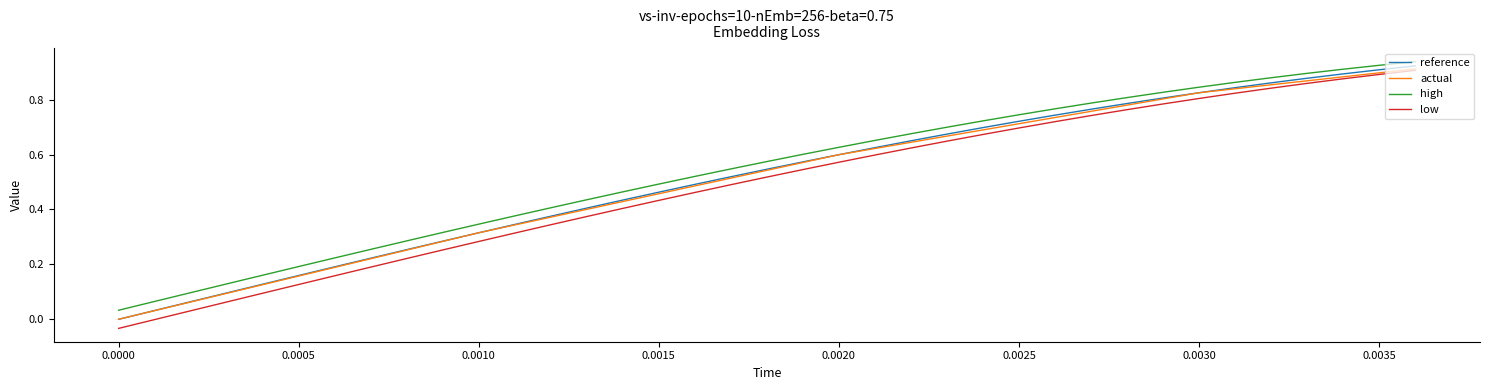

Which series has the widest spread of values?

low